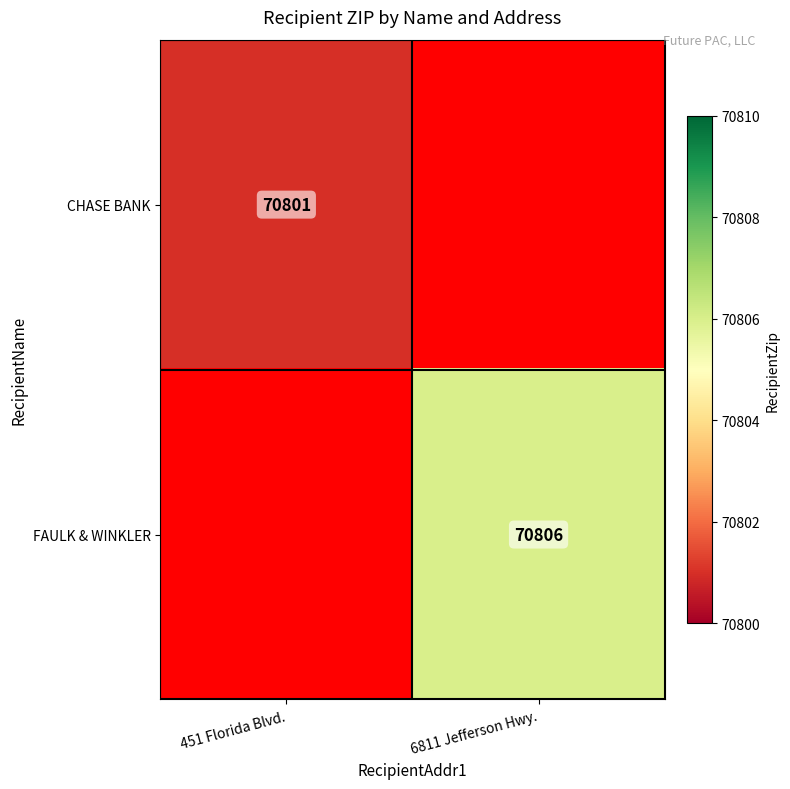

The value of FAULK & WINKLER at 6811 Jefferson Hwy. is 116455. True or false?

False